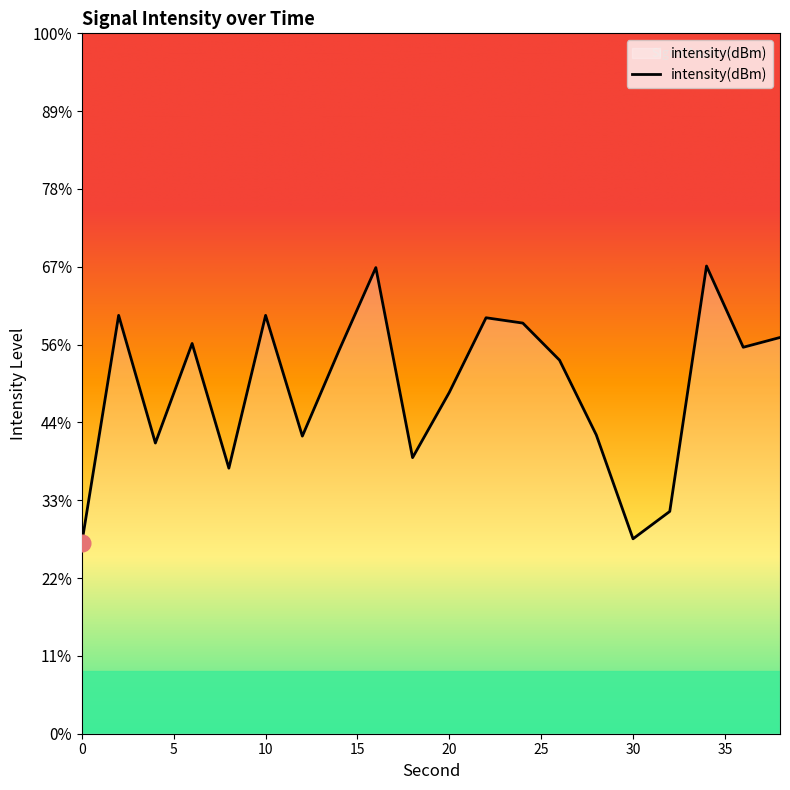

Rank the categories by value from highest to lowest.

34, 16, 2, 10, 22, 24, 38, 6, 36, 14, 26, 20, 28, 12, 4, 18, 8, 32, 30, 0